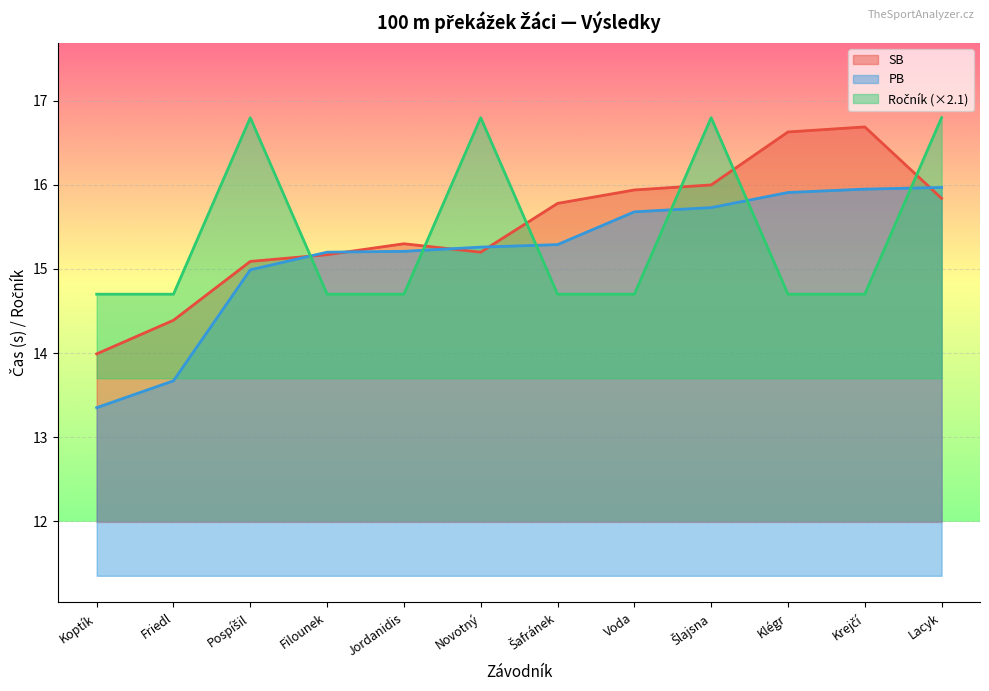

Rank the series at Pospíšil from highest to lowest value.

Ročník, SB, PB